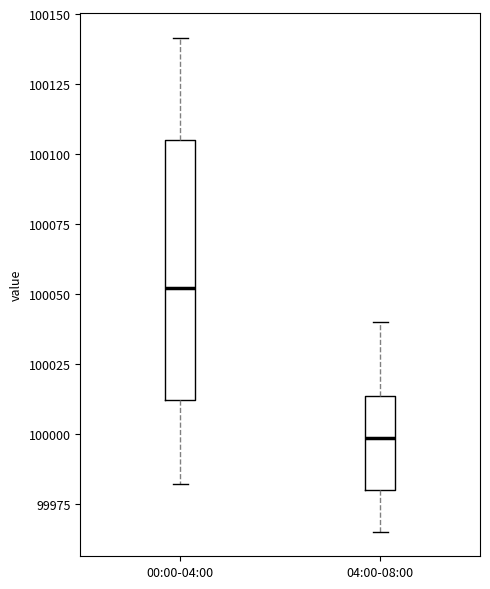

Reading left to right, transcribe this box plot: for each box, give where its median line is, the range the box spans, and where its two whiskers end, as read against the y-axis. The values are not printed on the chart, so give them approximately, as read against the axis.

00:00-04:00: median 100050, box 100010 to 100105, whiskers 99980 to 100140
04:00-08:00: median 100000, box 99980 to 100015, whiskers 99965 to 100040